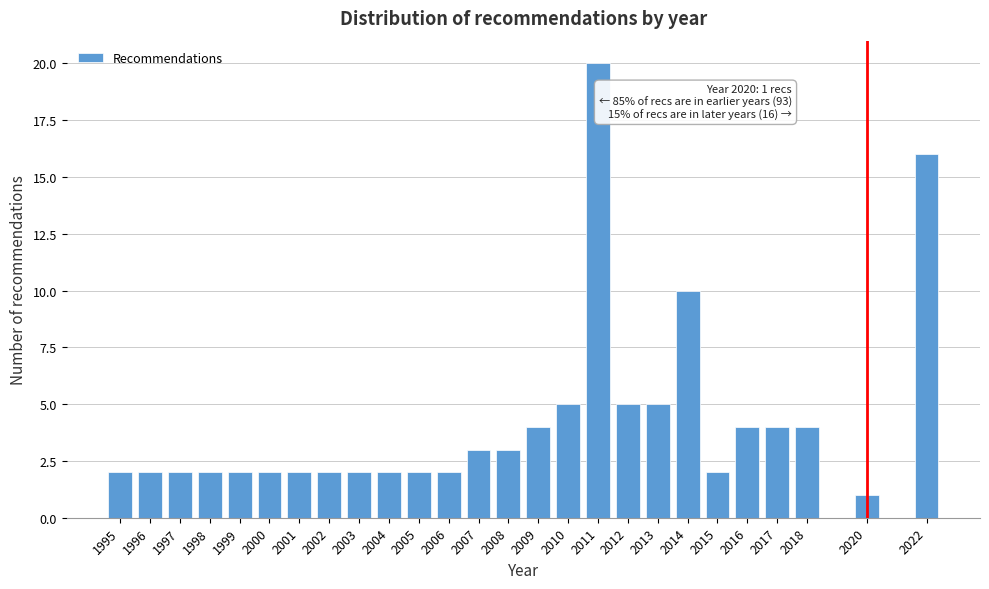

Reading left to right, what are all the values shown in this chart?

1995=2	1996=2	1997=2	1998=2	1999=2	2000=2	2001=2	2002=2	2003=2	2004=2	2005=2	2006=2	2007=3	2008=3	2009=4	2010=5	2011=20	2012=5	2013=5	2014=10	2015=2	2016=4	2017=4	2018=4	2020=1	2022=16